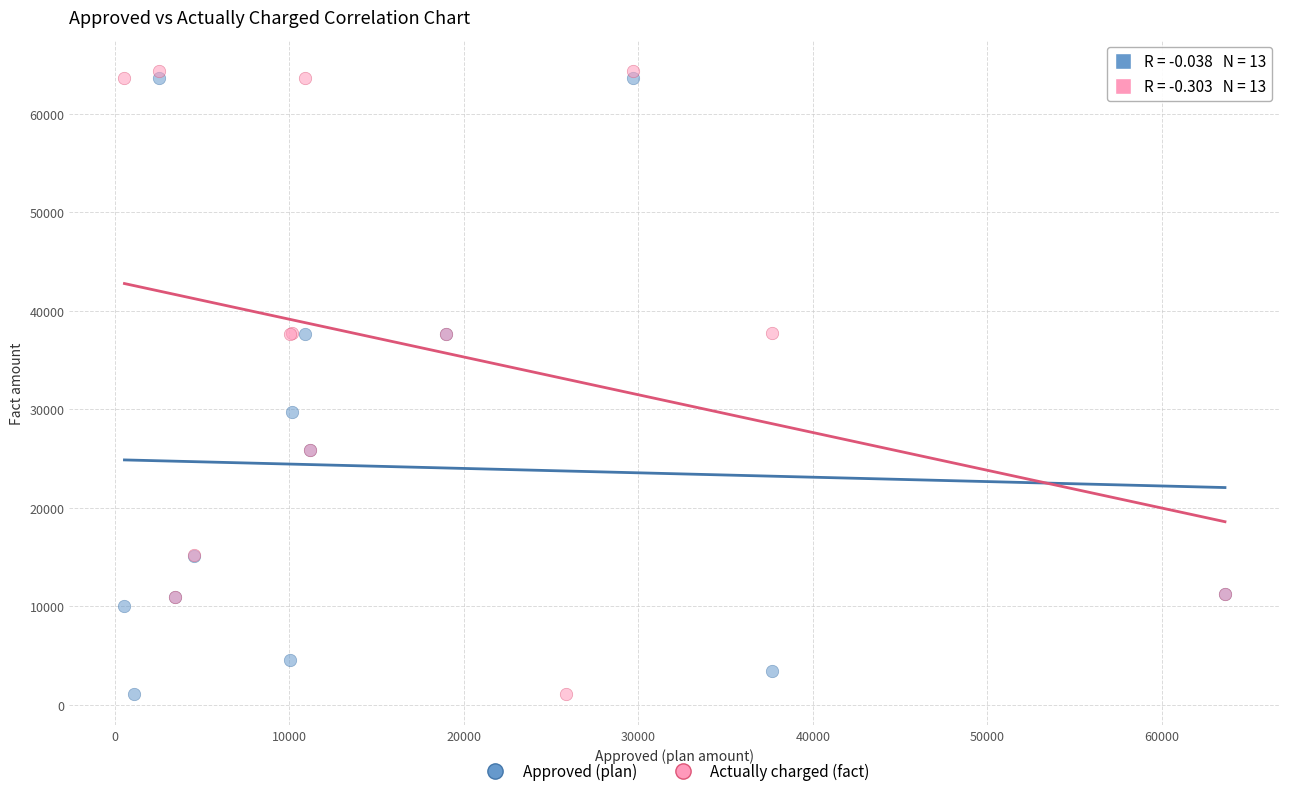

Which series has the widest spread of Y values?

Actually charged (fact)